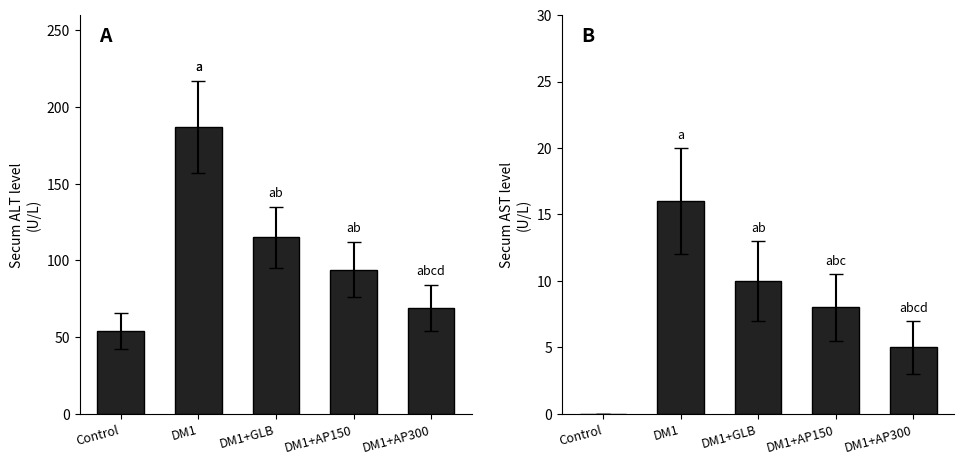

Count the Time_of_Flight values in the range 69 to 115.

3